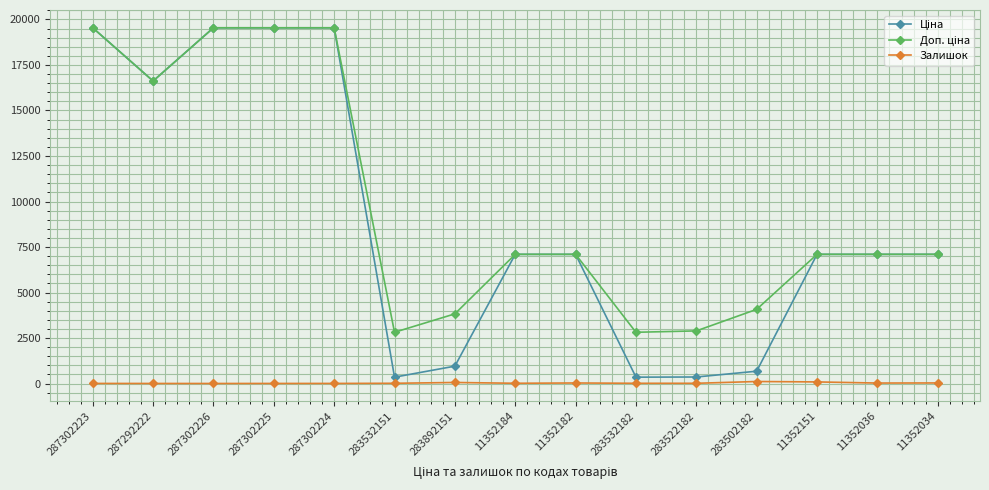

How many interior local valleys does the Залишок series have?

3